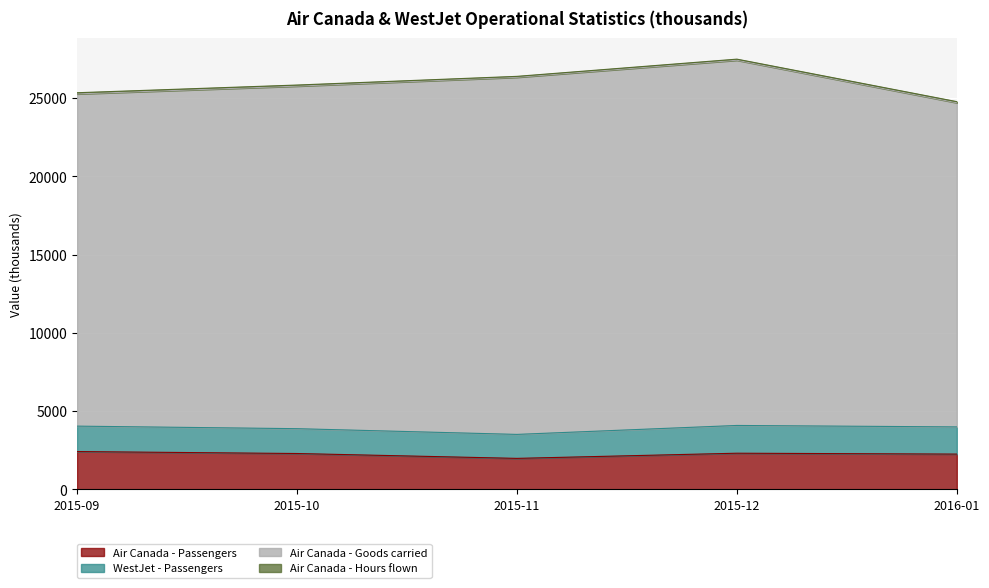

What is the label of the 4th point from the left?

2015-12